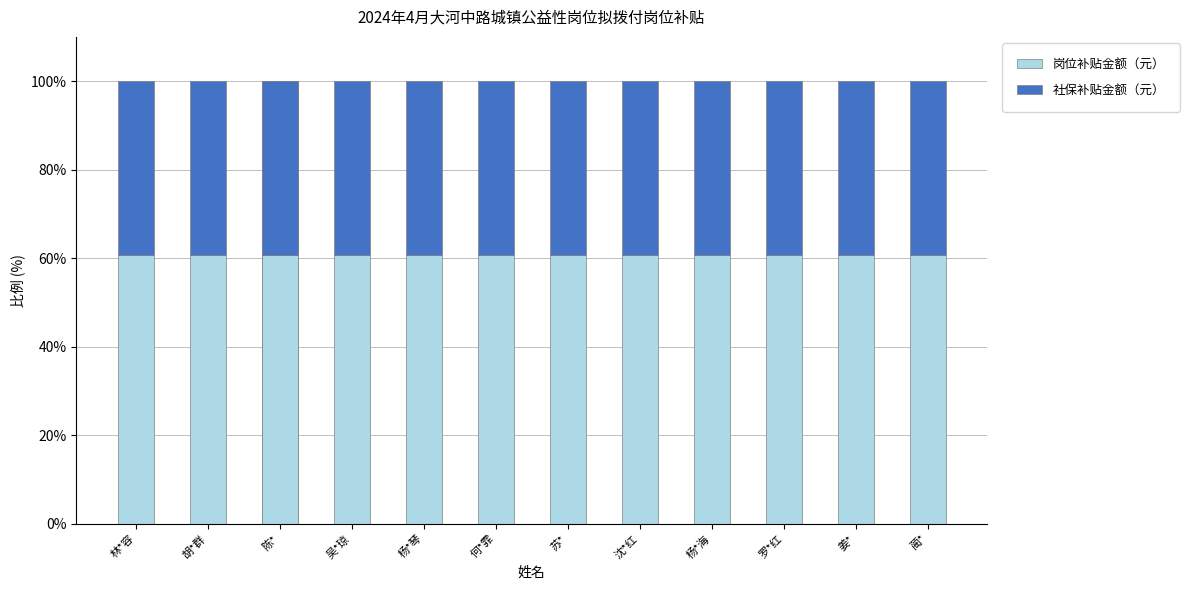

Which series has the largest total across all categories?

岗位补贴金额（元）